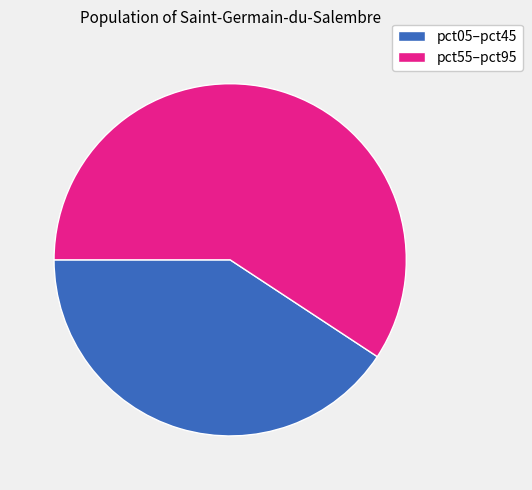

Is there a majority slice in this chart?

Yes